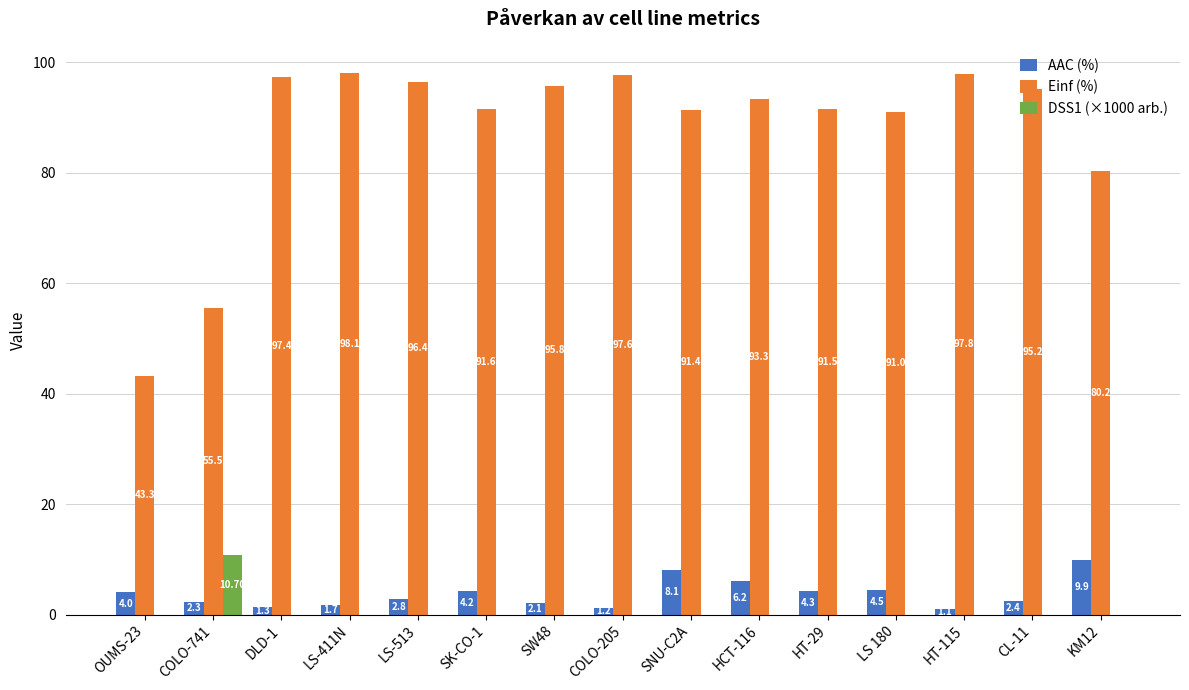

The value of DSS1 (×1000 arb.) at COLO-741 is 10.7. True or false?

True